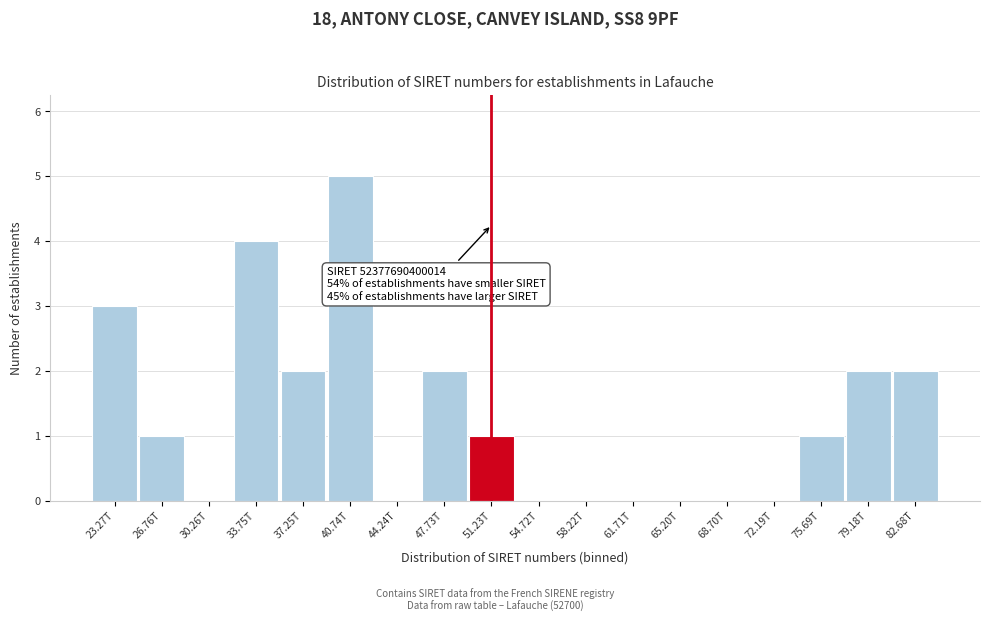

Reading left to right, transcribe all the data shown in this chart.

23.27T=3	26.76T=1	30.26T=0	33.75T=4	37.25T=2	40.74T=5	44.24T=0	47.73T=2	51.23T=1	54.72T=0	58.22T=0	61.71T=0	65.20T=0	68.70T=0	72.19T=0	75.69T=1	79.18T=2	82.68T=2